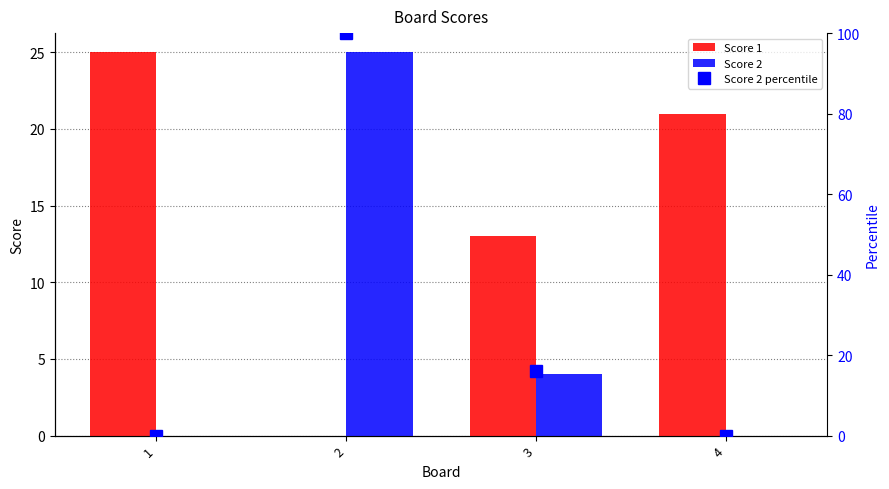

Which series has the largest range (max minus min)?

Score 2 percentile